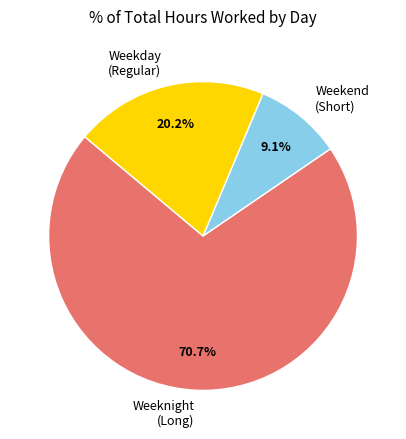

Between Weekend (Short) and Weekday (Regular), which is larger?

Weekday (Regular)